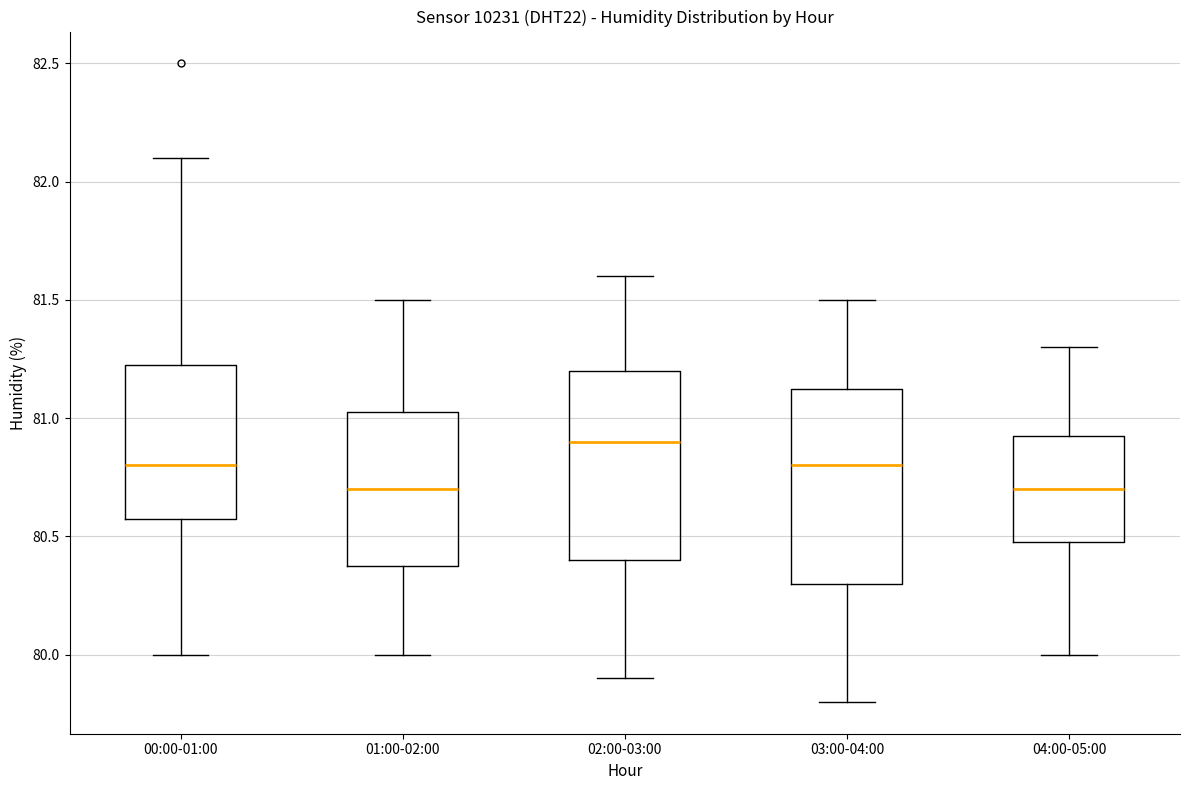

Reading left to right, read every box against the y-axis: the position of its median line, the range the box covers, and the ends of its whiskers. The values are not printed on the chart, so give them approximately, as read against the axis.

00:00-01:00: median 80.80, box 80.60 to 81.25, whiskers 80.00 to 82.10
01:00-02:00: median 80.70, box 80.40 to 81.05, whiskers 80.00 to 81.50
02:00-03:00: median 80.90, box 80.40 to 81.20, whiskers 79.90 to 81.60
03:00-04:00: median 80.80, box 80.30 to 81.15, whiskers 79.80 to 81.50
04:00-05:00: median 80.70, box 80.50 to 80.95, whiskers 80.00 to 81.30